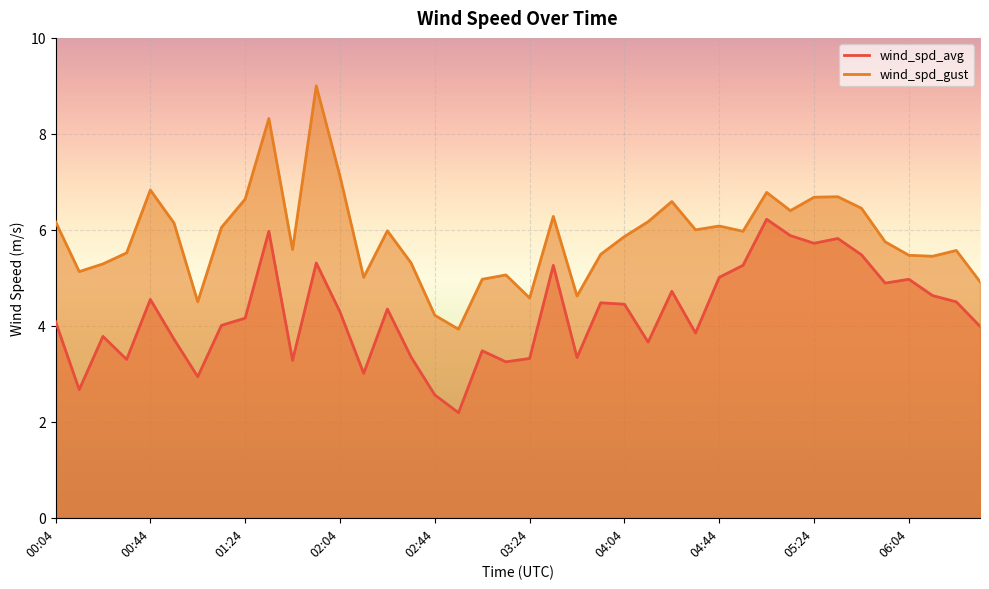

At which category does wind_spd_gust reach its first local valley?

00:14